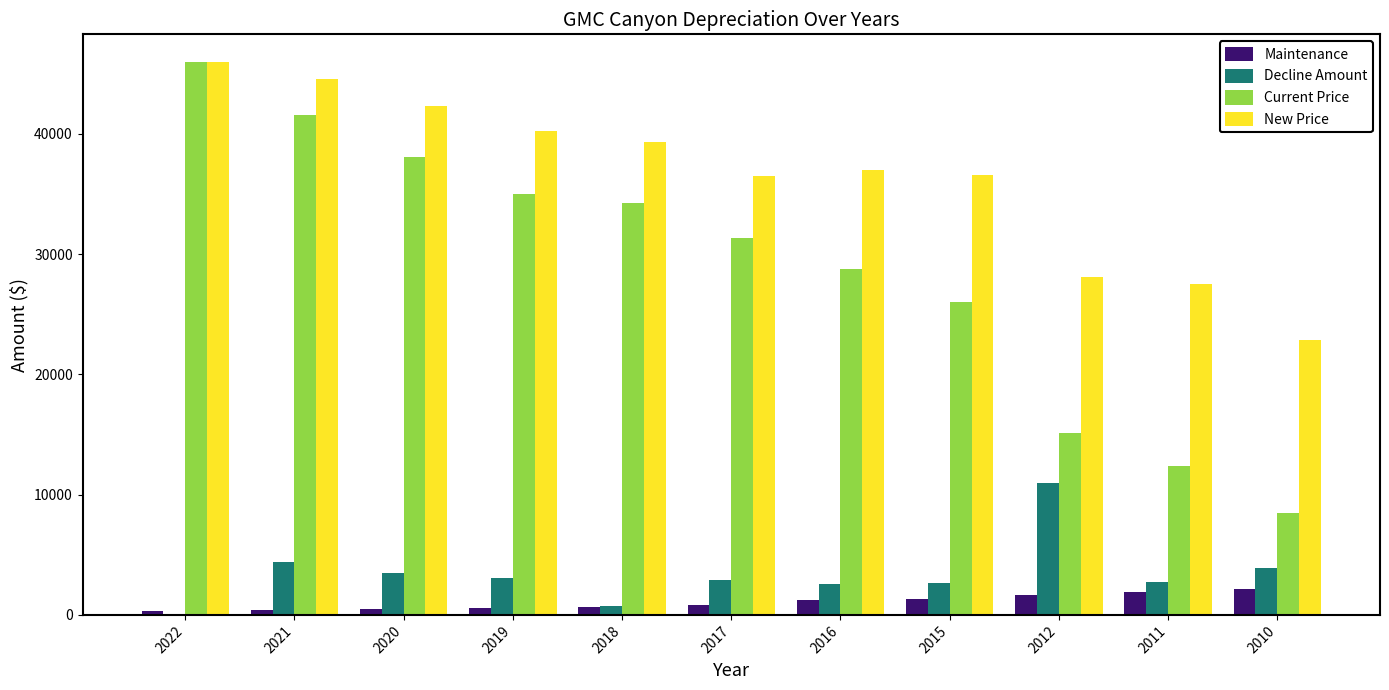

How many categories are shown in the chart?

11